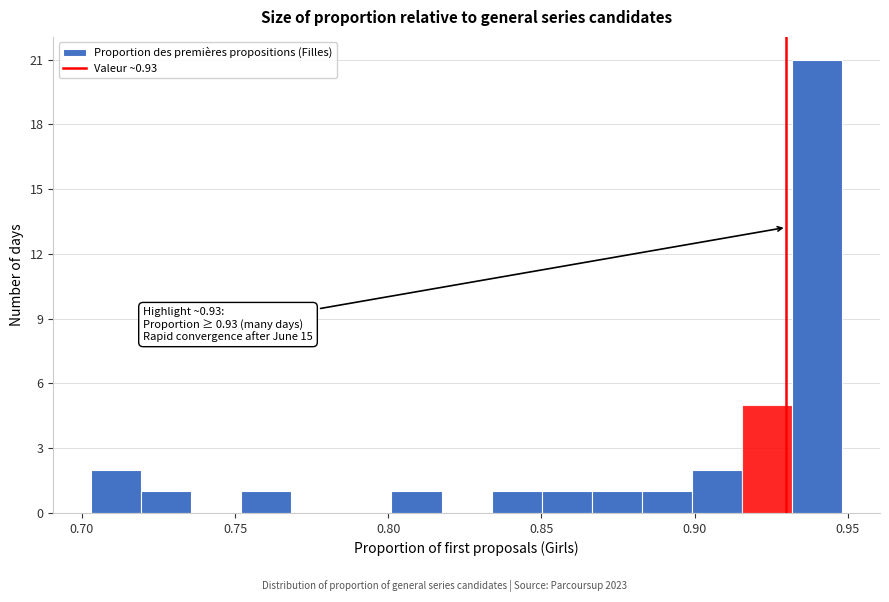

Around what value on the x-axis is the tallest bar? Give the approximate position of its centre, as read against the axis.

0.940